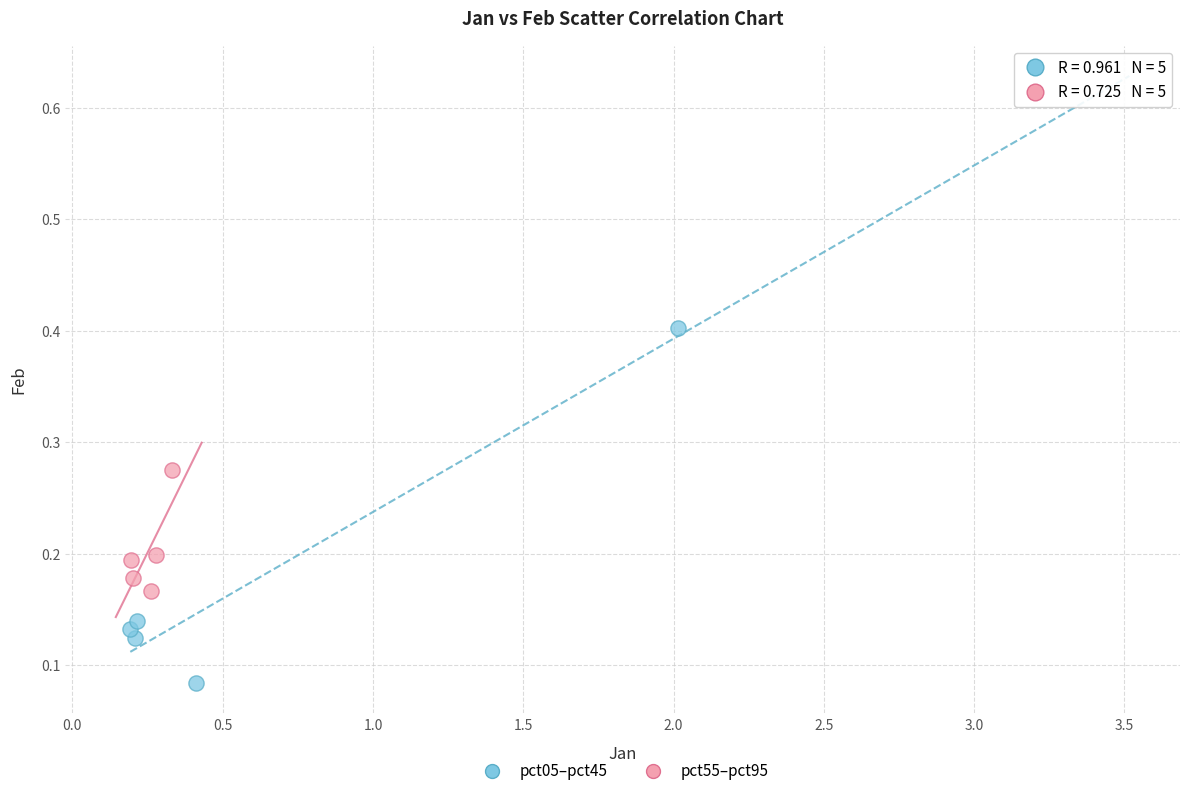

Which series contains the highest Y value?

pct05–pct45